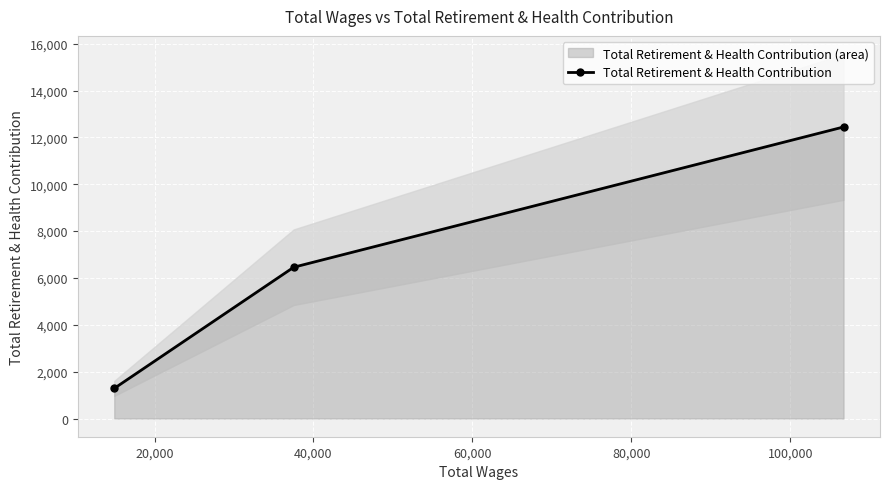

How many values exceed 6458?

1